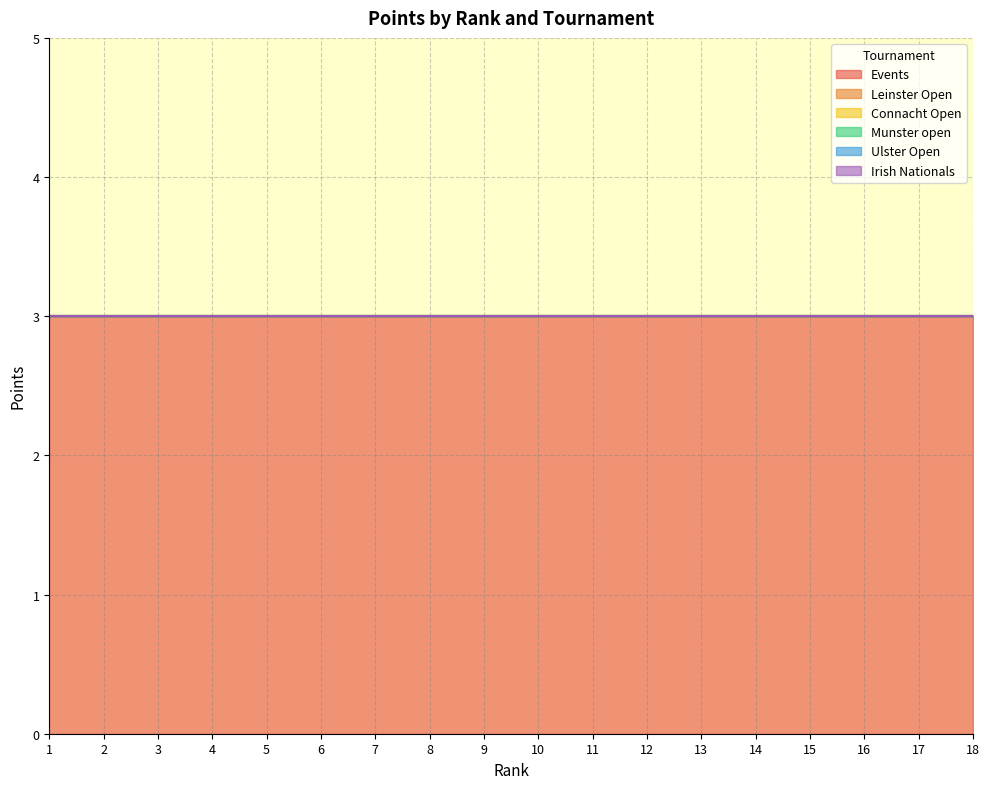

Reading right to left, extract all data points from this chart.

Events: 3	3	3	3	3	3	3	3	3	3	3	3	3	3	3	3	3	3
Leinster Open: 0	0	0	0	0	0	0	0	0	0	0	0	0	0	0	0	0	0
Connacht Open: 0	0	0	0	0	0	0	0	0	0	0	0	0	0	0	0	0	0
Munster open: 0	0	0	0	0	0	0	0	0	0	0	0	0	0	0	0	0	0
Ulster Open: 0	0	0	0	0	0	0	0	0	0	0	0	0	0	0	0	0	0
Irish Nationals: 0	0	0	0	0	0	0	0	0	0	0	0	0	0	0	0	0	0